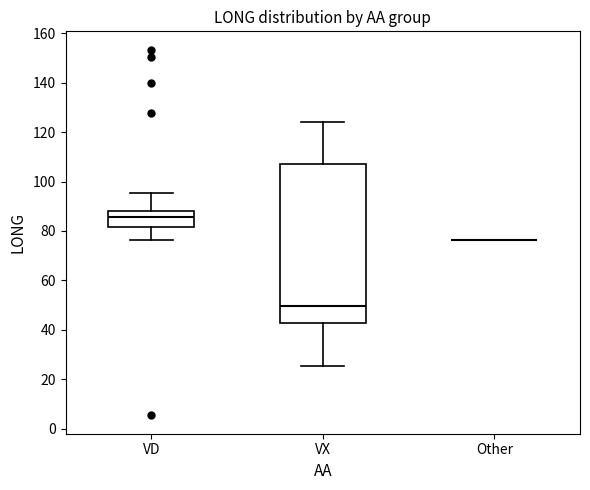

Comparing the boxes themselves (not the whiskers), which one is the tallest?

VX